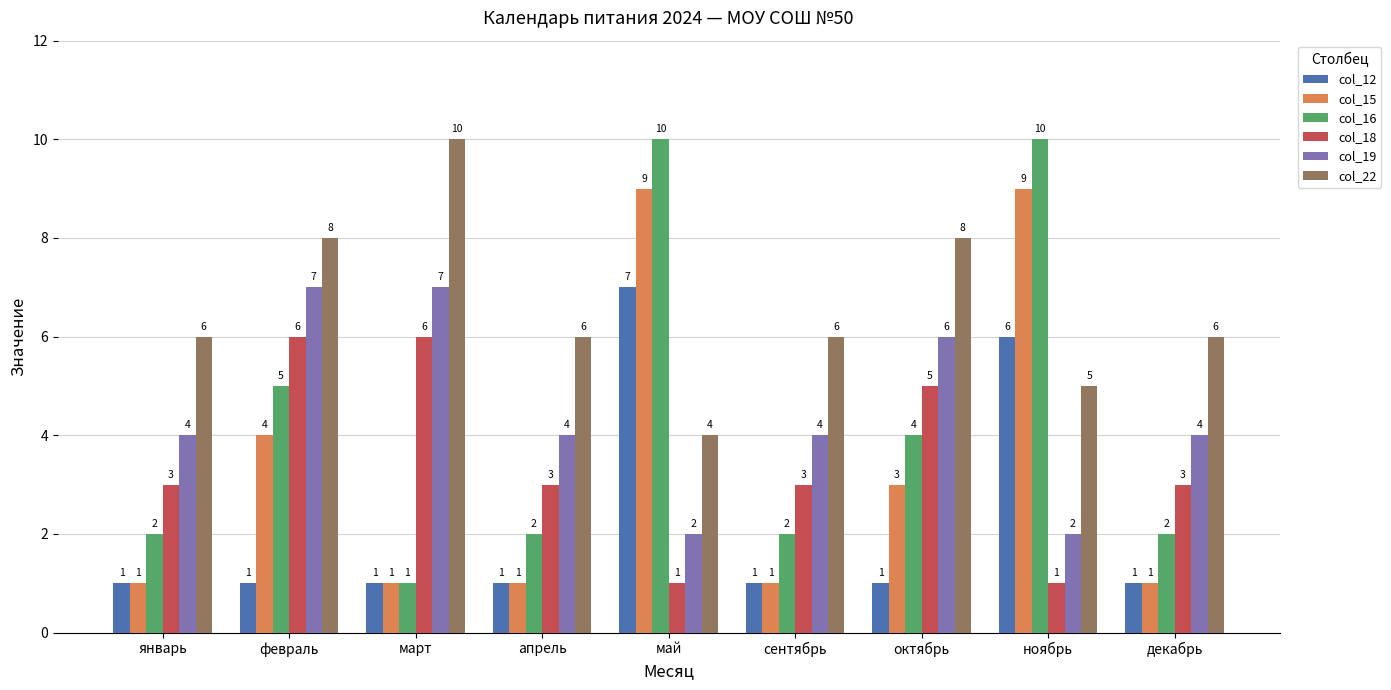

What is the label of the 1st bar from the left?

январь